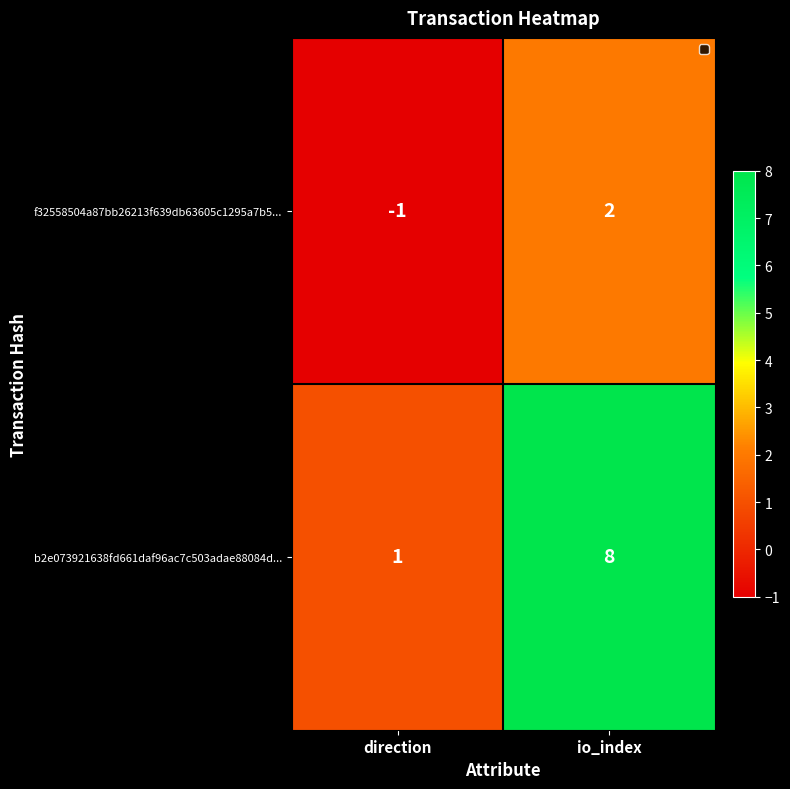

Which series has the largest total across all categories?

b2e073921638fd661daf96ac7c503adae88084d...